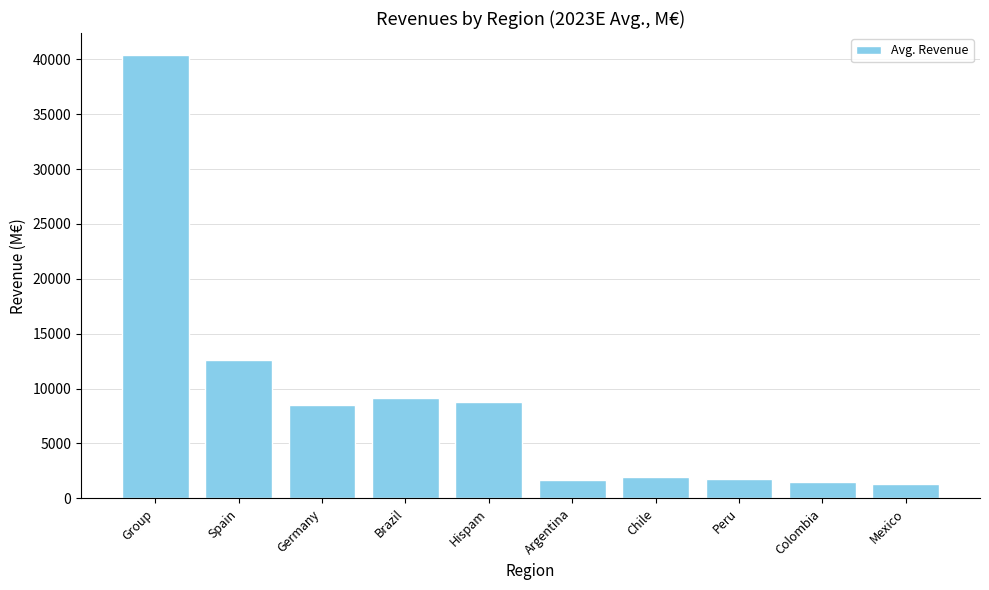

Between Argentina and Spain, which is larger?

Spain